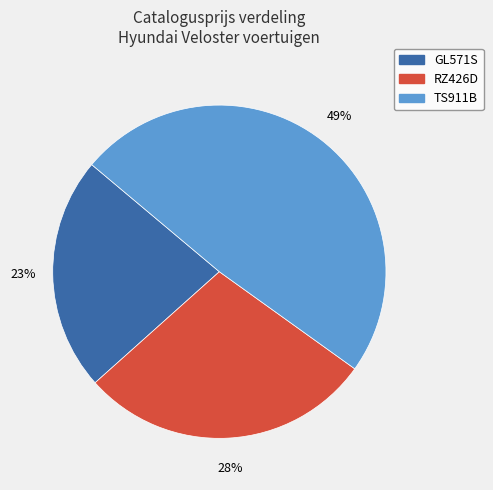

Which category has the biggest portion of the pie?

TS911B